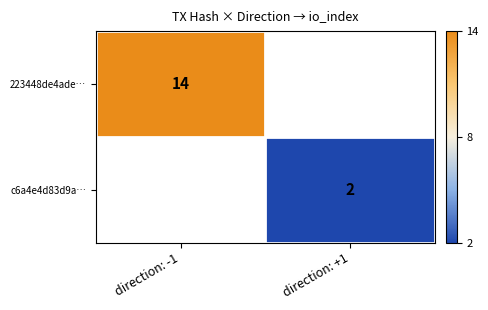

Which has a higher value, direction: +1 or direction: -1?

direction: -1